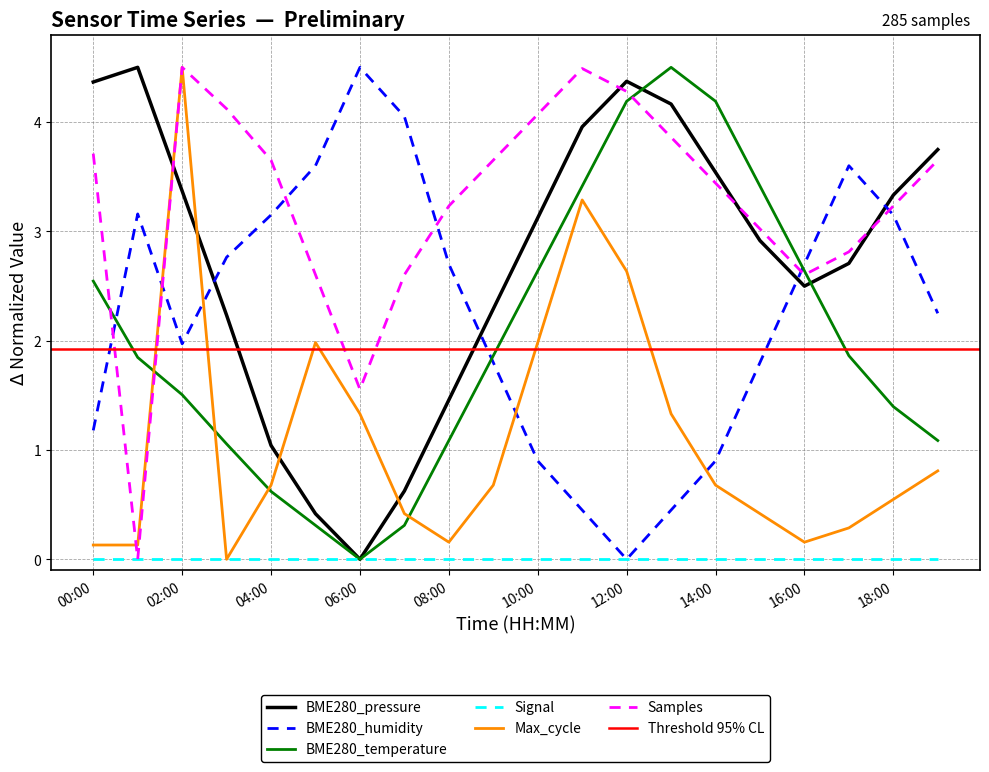

List the labels in order of BME280_humidity value, smallest first.

12:00, 11:00, 13:00, 10:00, 14:00, 00:00, 09:00, 15:00, 02:00, 19:00, 08:00, 16:00, 03:00, 04:00, 18:00, 01:00, 05:00, 17:00, 07:00, 06:00